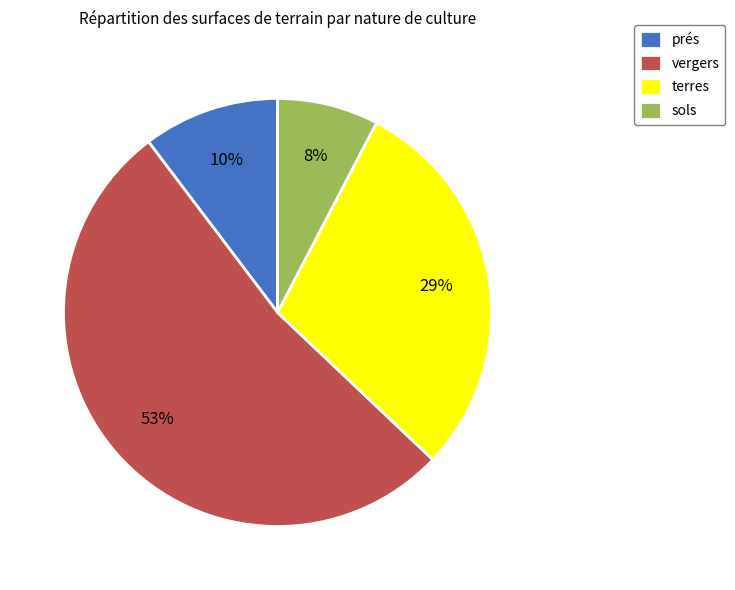

What percentage is the sols slice, to the nearest percent?

8%